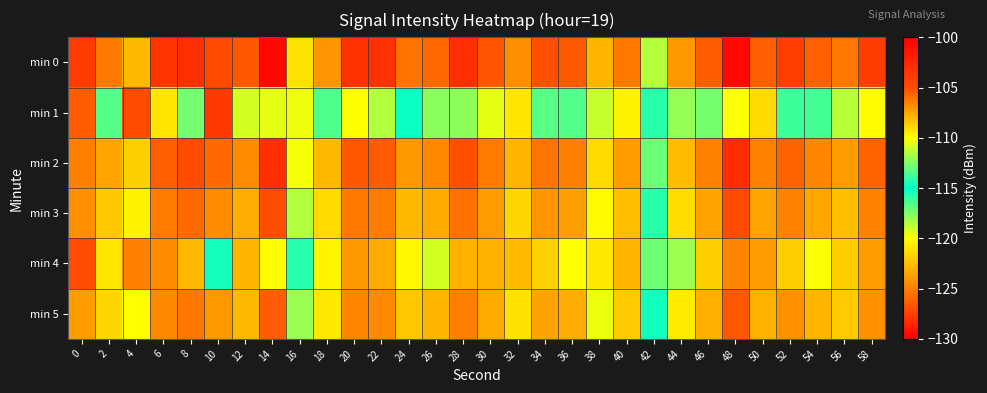

Rank the series at 28 from highest to lowest value.

min 1, min 4, min 5, min 3, min 2, min 0